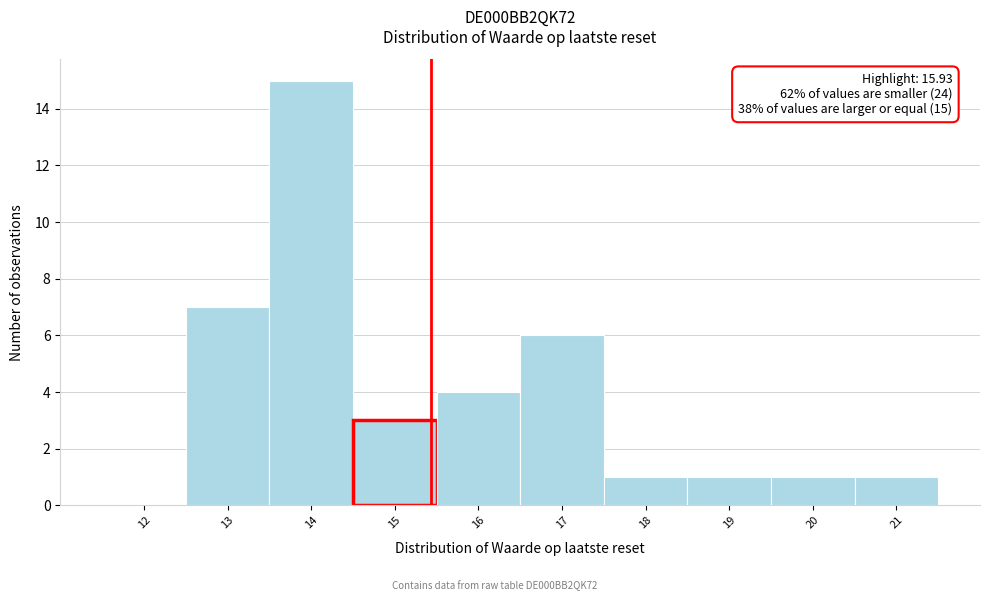

Reading left to right, transcribe all the data shown in this chart.

12=0	13=7	14=15	15=3	16=4	17=6	18=1	19=1	20=1	21=1